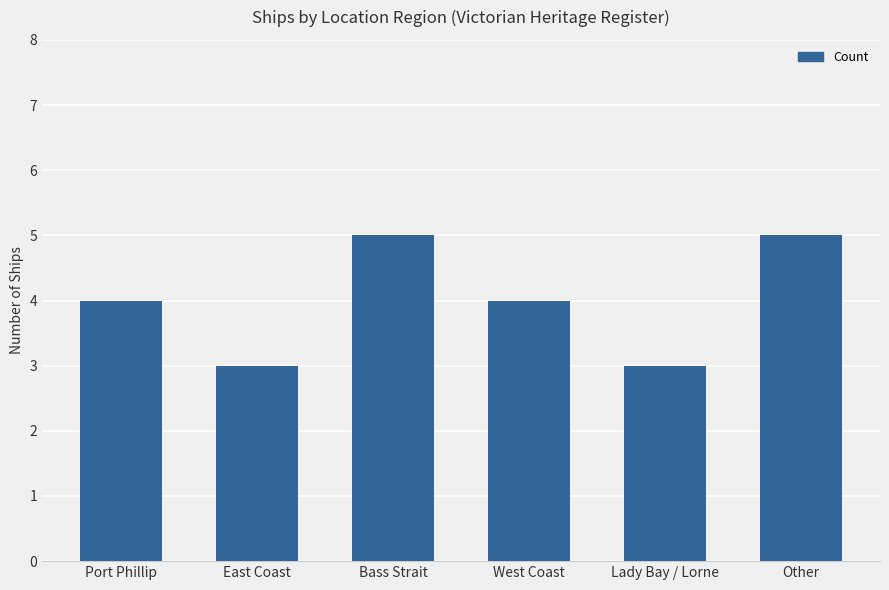

Reading left to right, what are all the values shown in this chart?

Port Phillip=4	East Coast=3	Bass Strait=5	West Coast=4	Lady Bay / Lorne=3	Other=5